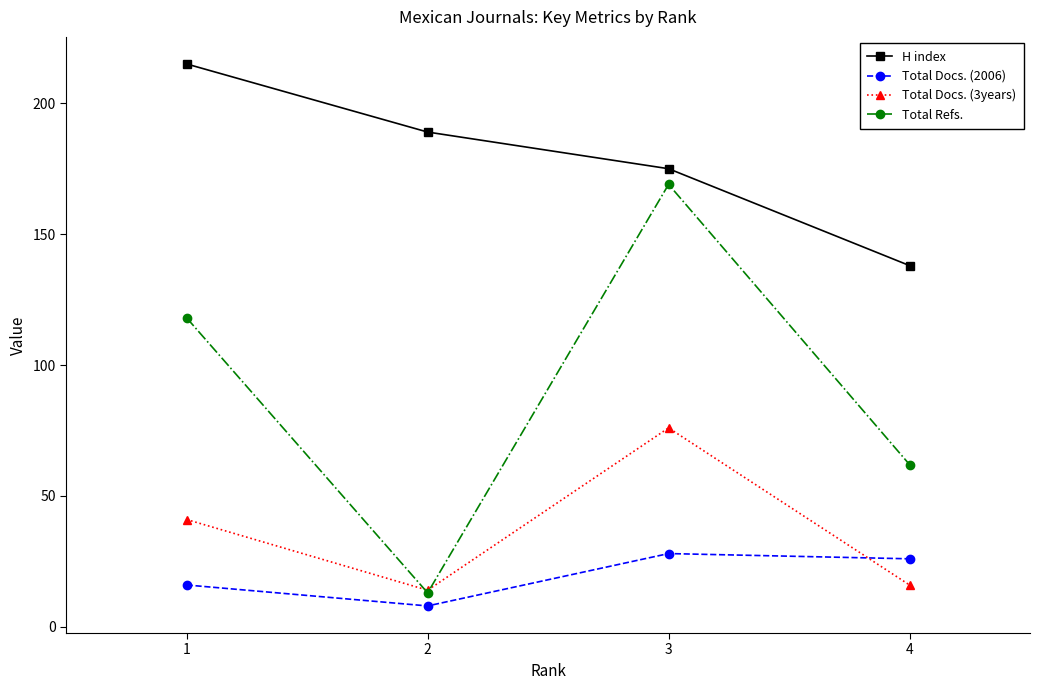

How many lines are shown in the chart?

4